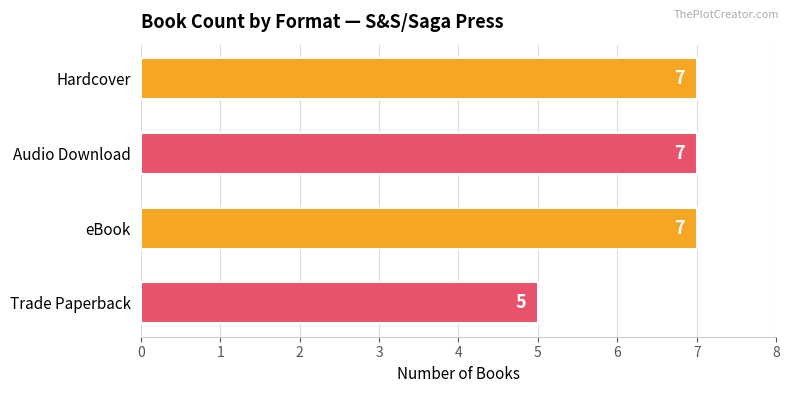

Reading bottom to top, what are all the values shown in this chart?

5	7	7	7